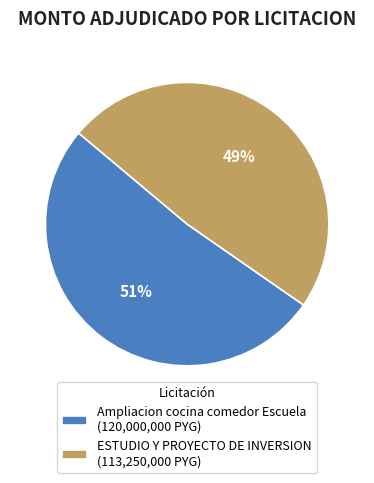

What percentage is the ESTUDIO Y PROYECTO DE INVERSION slice, to the nearest percent?

49%